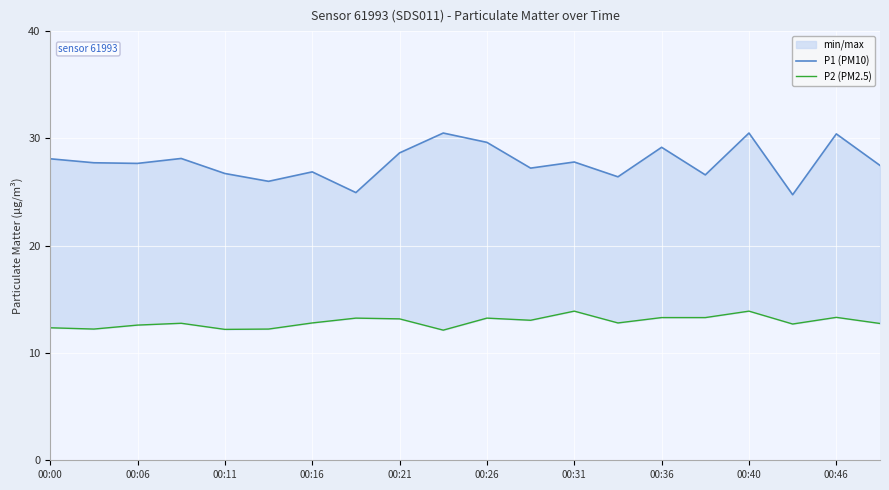

True or false: P1 (PM10) has a value of 27.8 at 00:31.

True